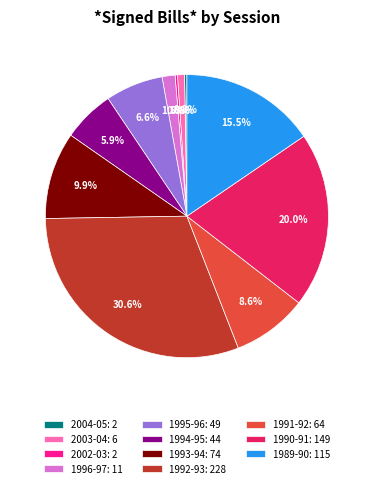

Is there any slice that represents more than half of the pie?

No